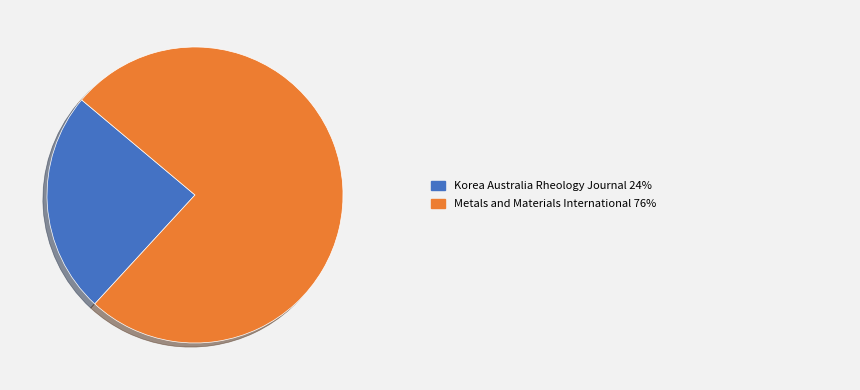

Is there a majority slice in this chart?

Yes